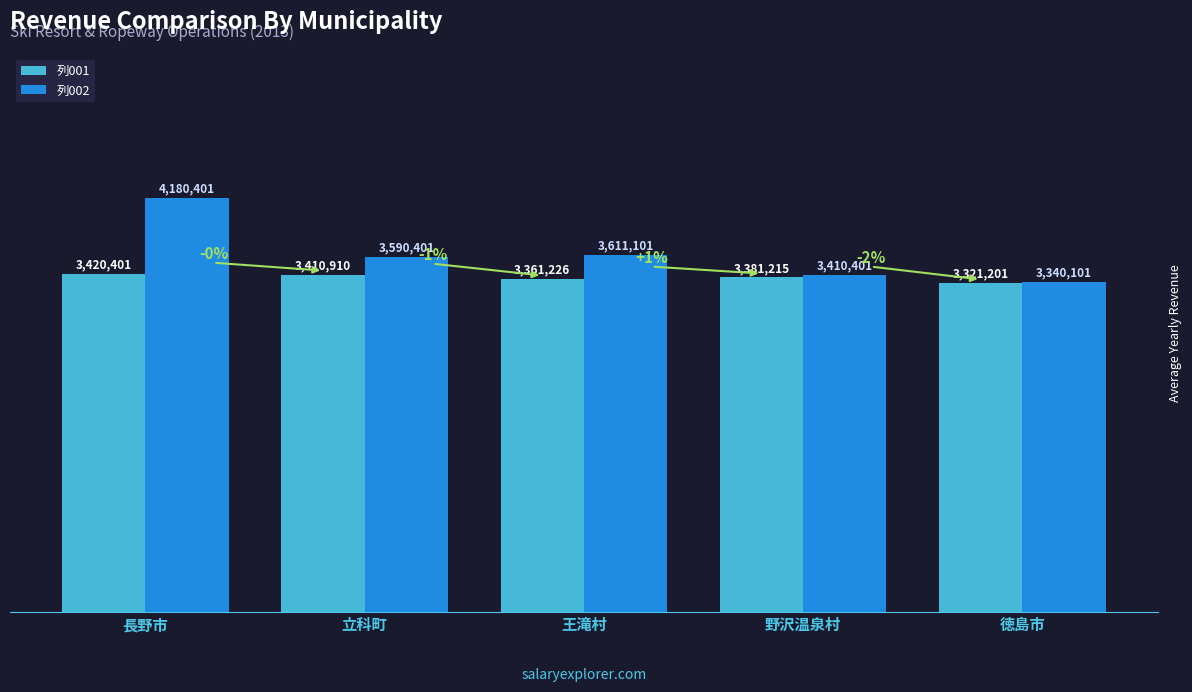

Is it true that 列002 equals 3611101 at 王滝村?

True